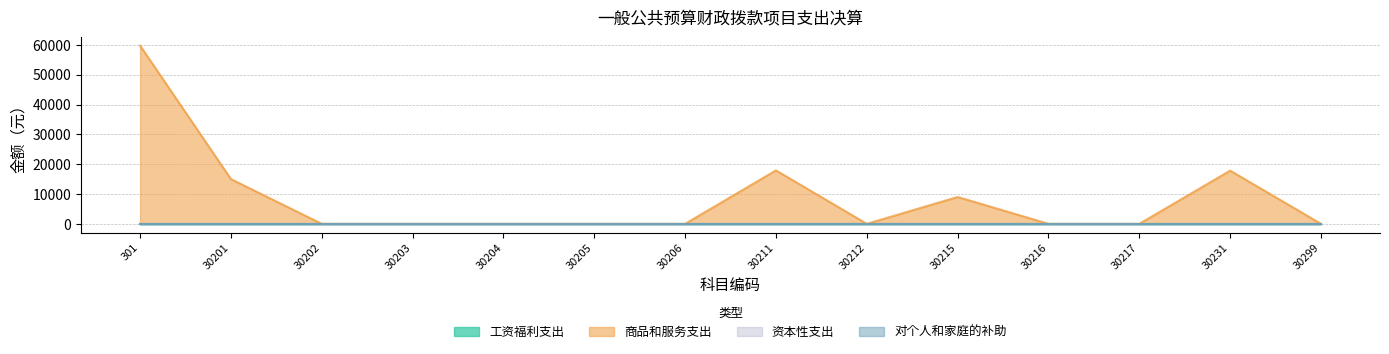

Which series has the largest range (max minus min)?

商品和服务支出